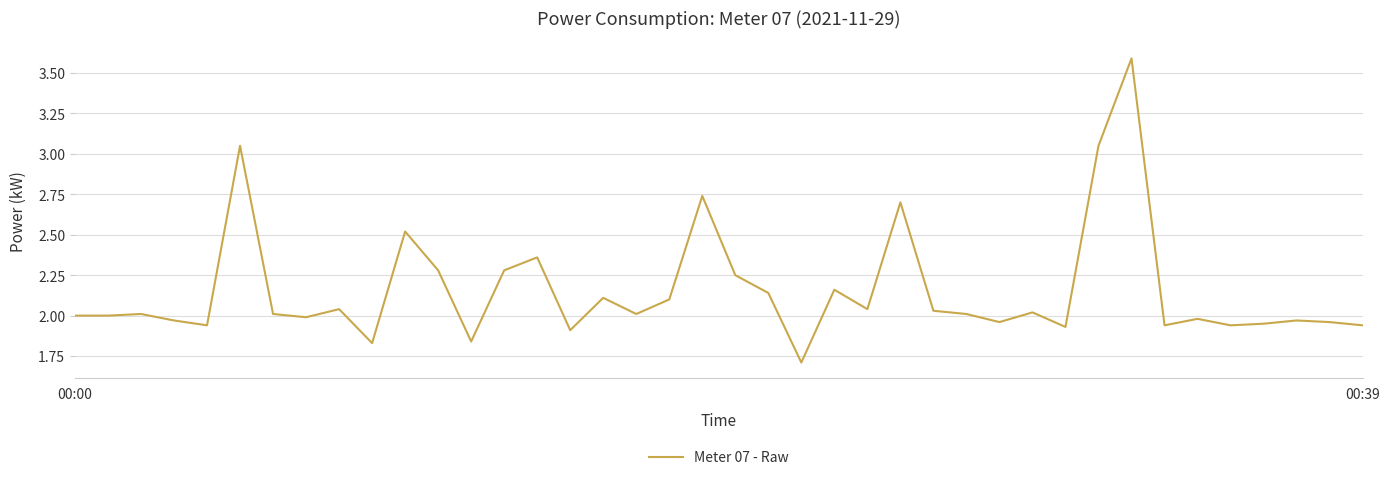

How many series are shown in this chart?

1